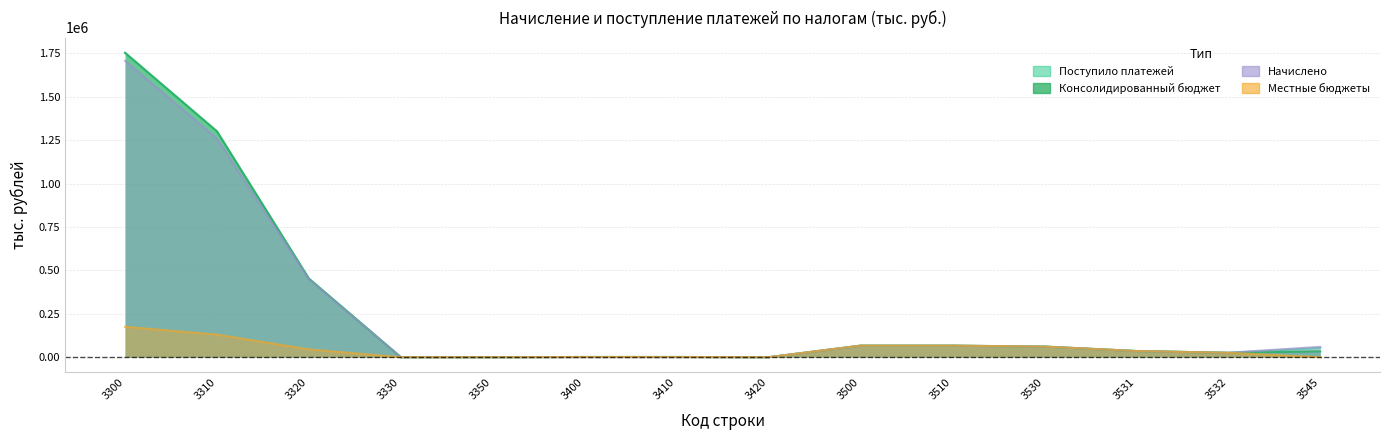

Where does the Местные бюджеты series first go above 35806?

3300